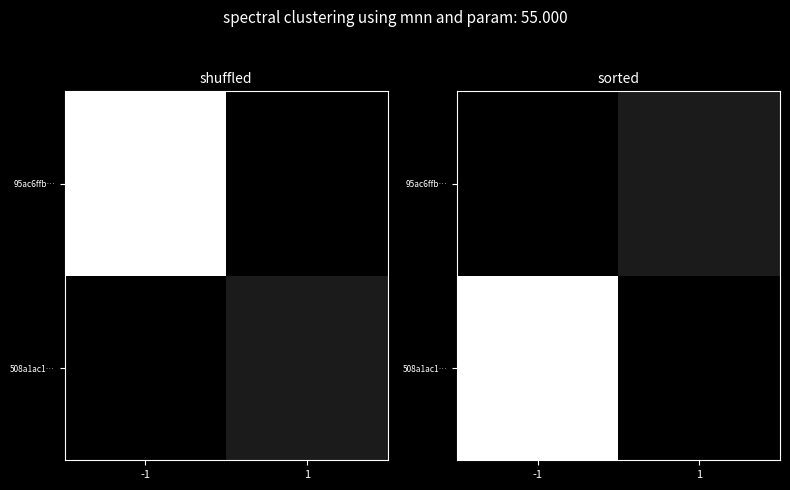

Count the 508a1ac1… values in the range 0 to 1.

2